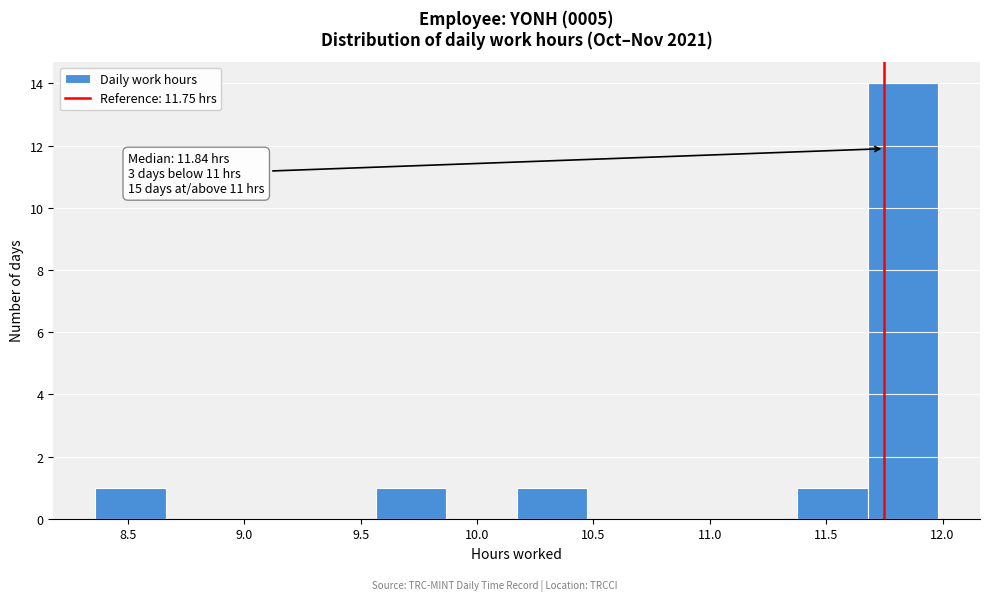

Over which range of the x-axis is the bar tallest?

11.70 to 12.00